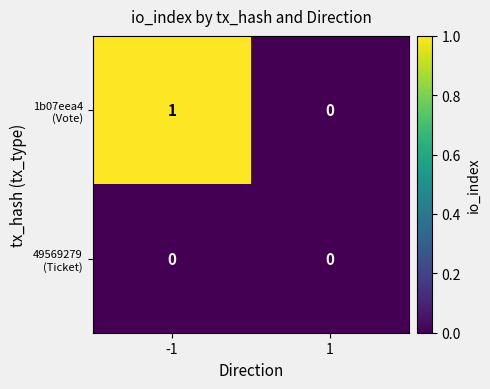

List the series in order of their overall mean, highest first.

1b07eea4 (Vote), 49569279 (Ticket)